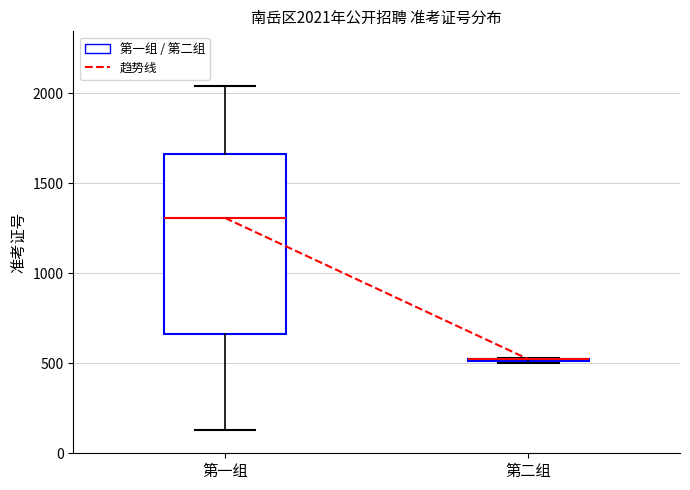

Which box is the tallest, from its lower edge to its upper edge?

第一组